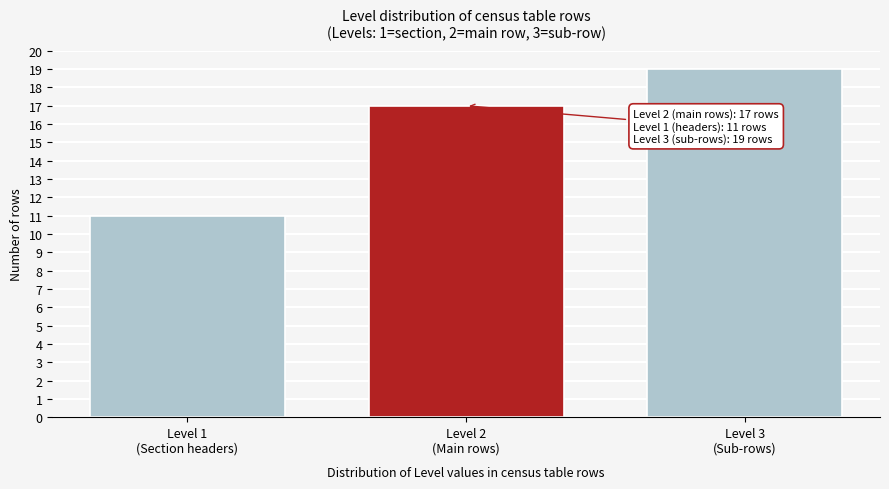

Reading left to right, what are all the values shown in this chart?

11	17	19